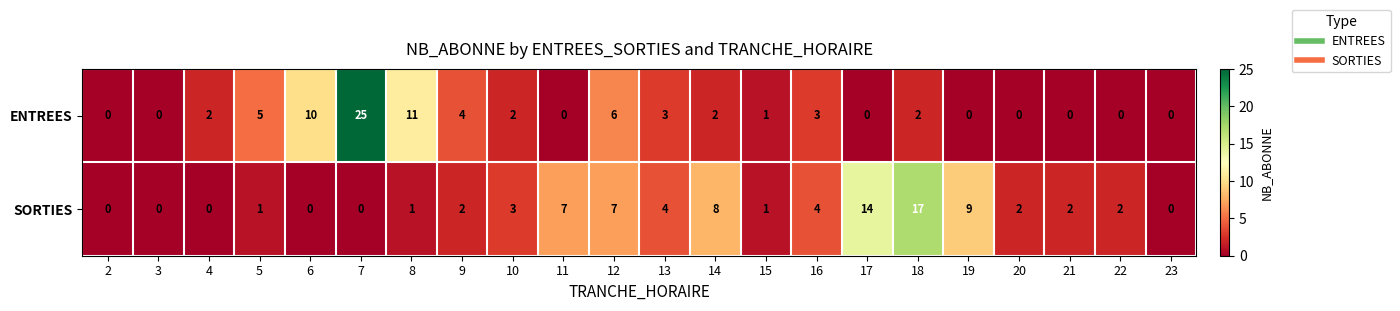

Where is ENTREES nearest to the value 12?

8